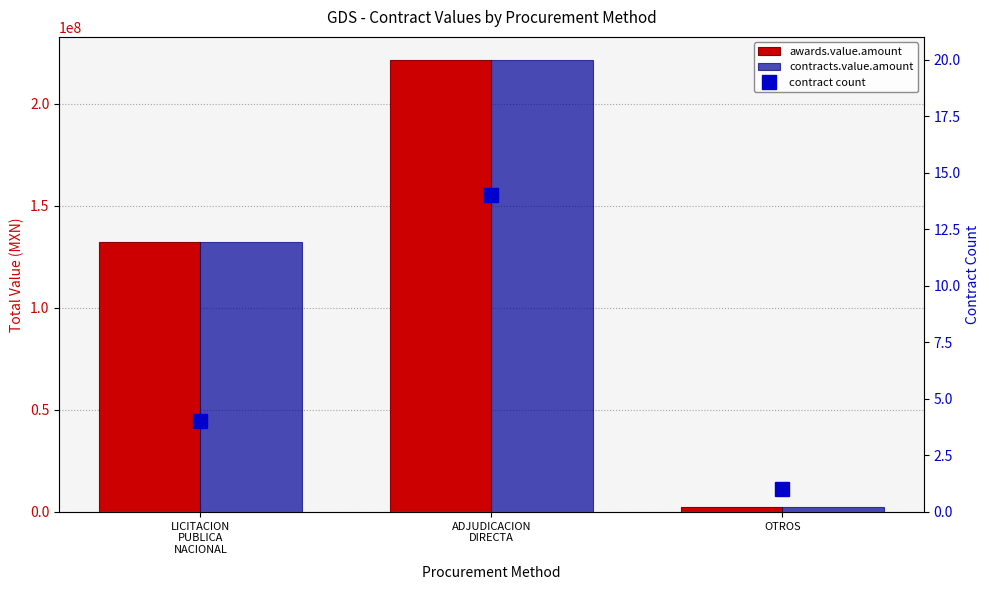

What position from the left is OTROS?

3